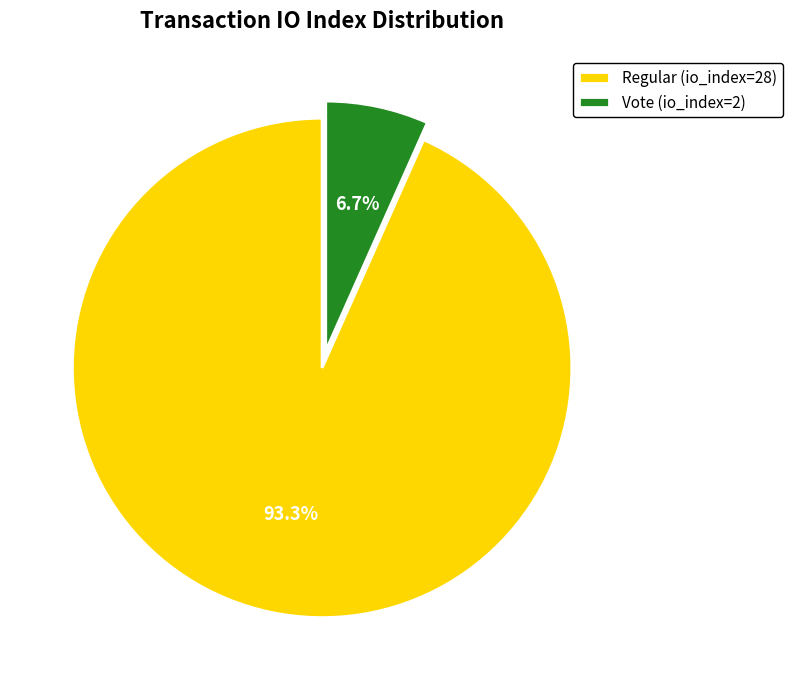

Is it true that Regular (io_index=28) is 93% of the pie?

True